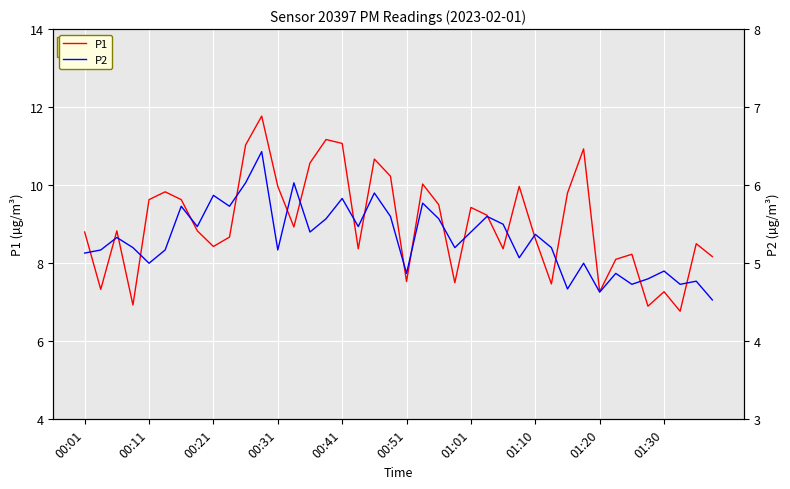

What is the label of the 1st point from the right?

39